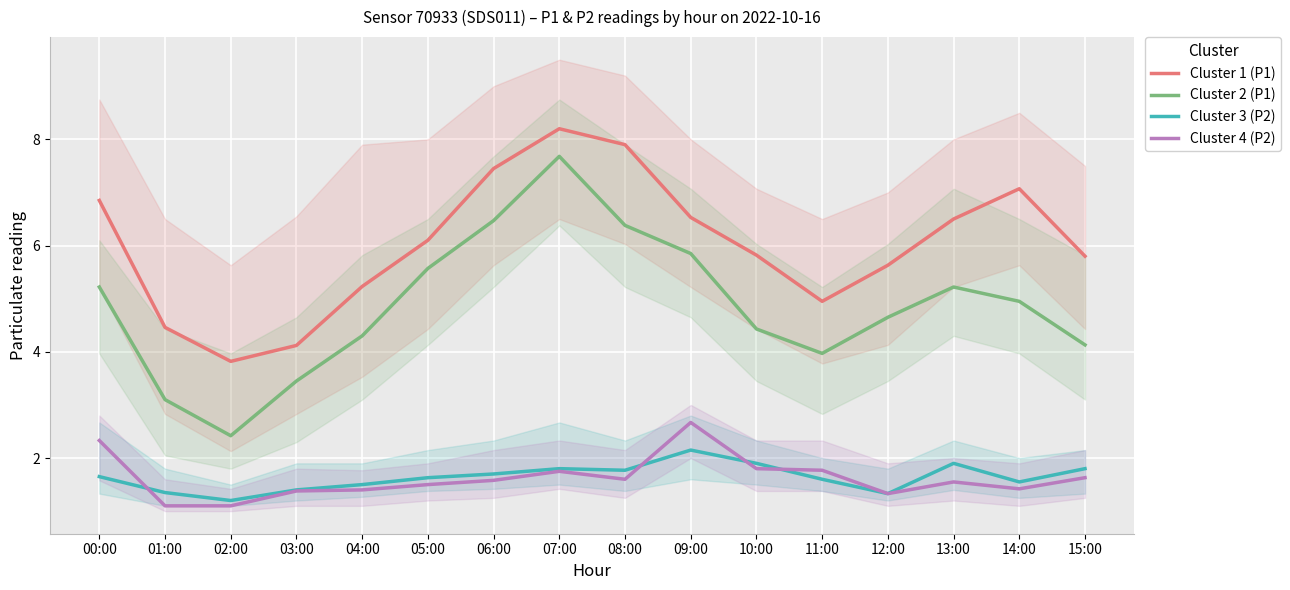

What is the minimum value shown in the chart?

1.1